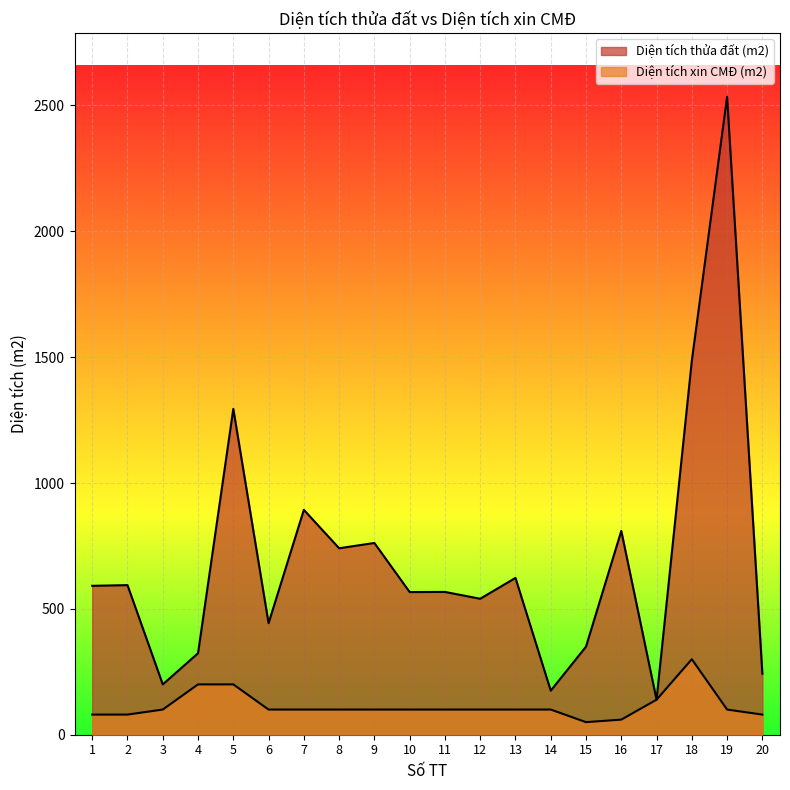

At how many categories does at least one series exceed 386?

14